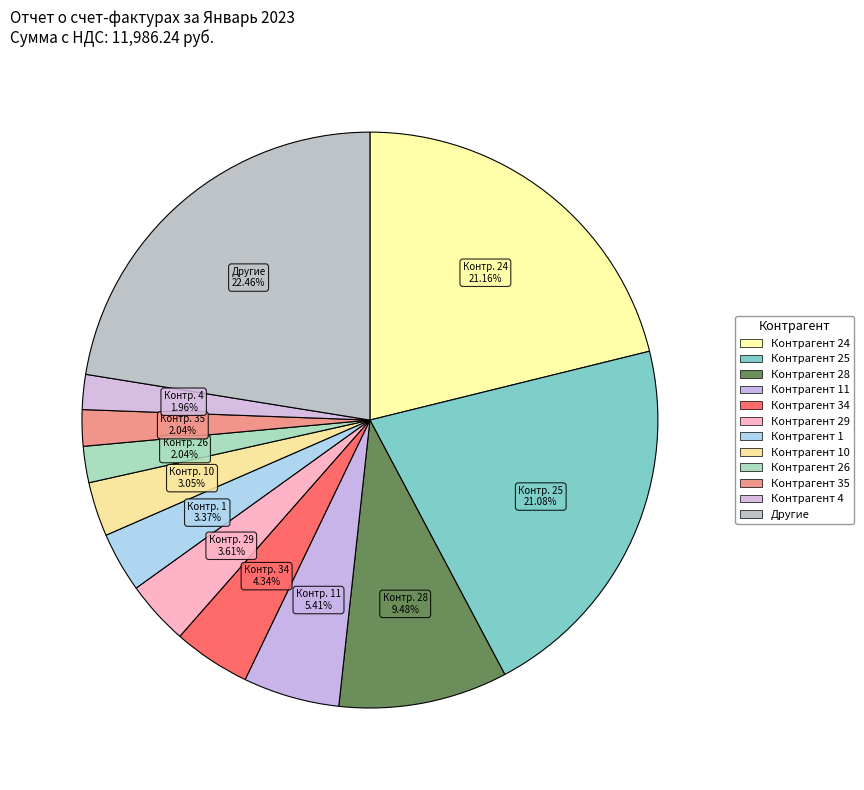

Is there any slice that represents more than half of the pie?

No